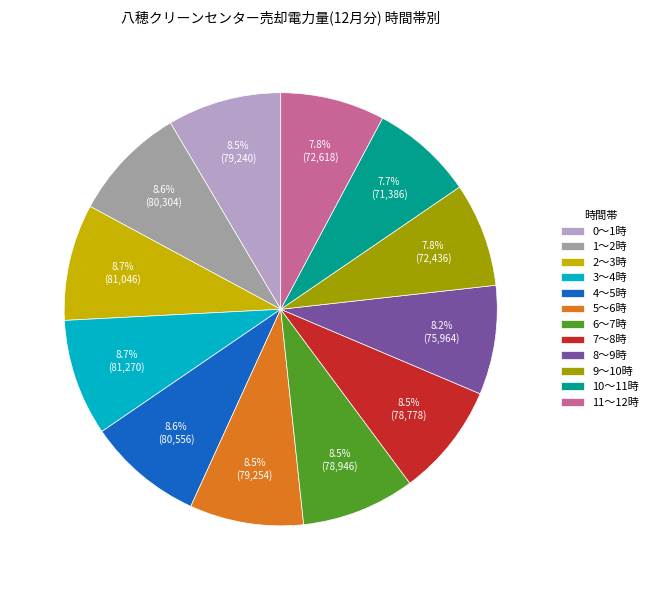

Combined, do 1～2時 and 10～11時 account for over 50%?

No